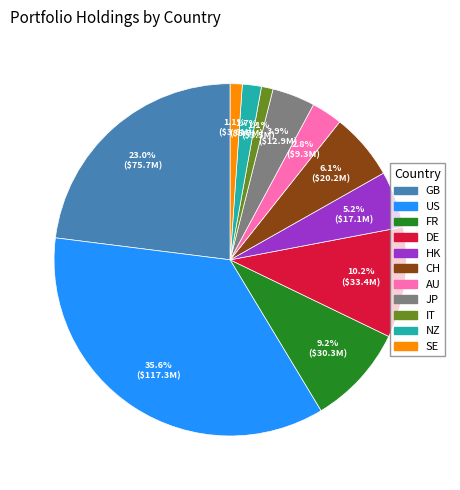

To the nearest percent, what portion does IT represent?

1%